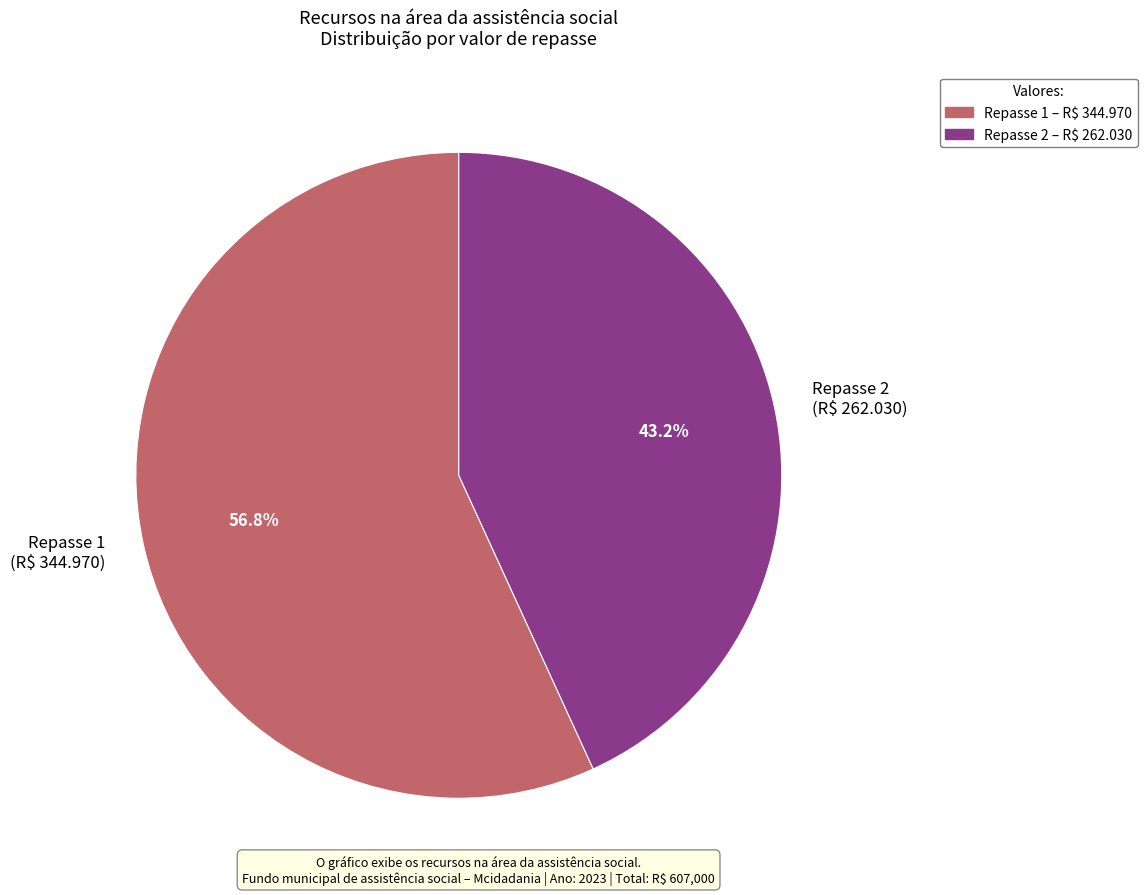

Which slice is the smallest?

Repasse 2 – R$ 262.030